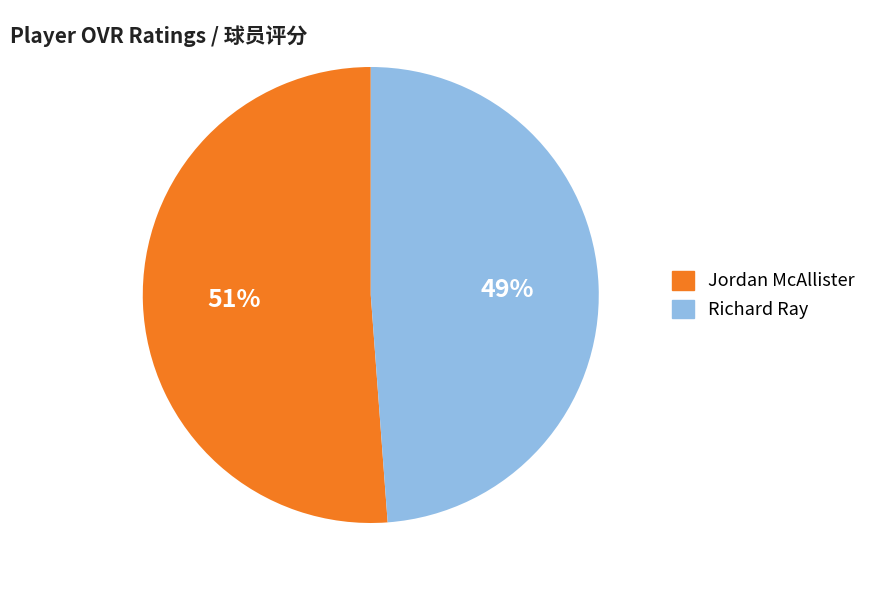

What is the majority slice?

Jordan McAllister